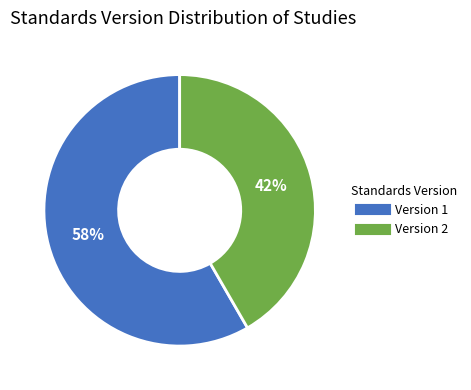

Which category has the smallest portion of the pie?

Version 2